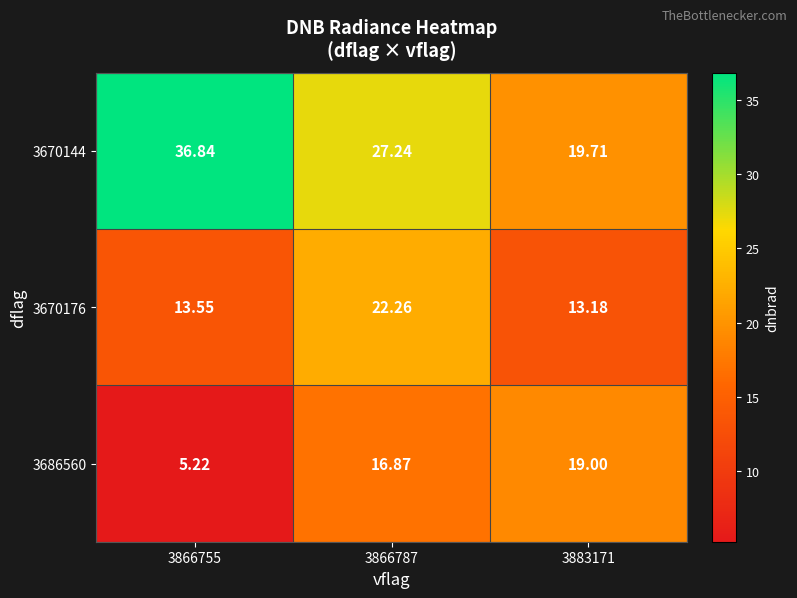

At which category does the chart reach its peak across all series?

3866755